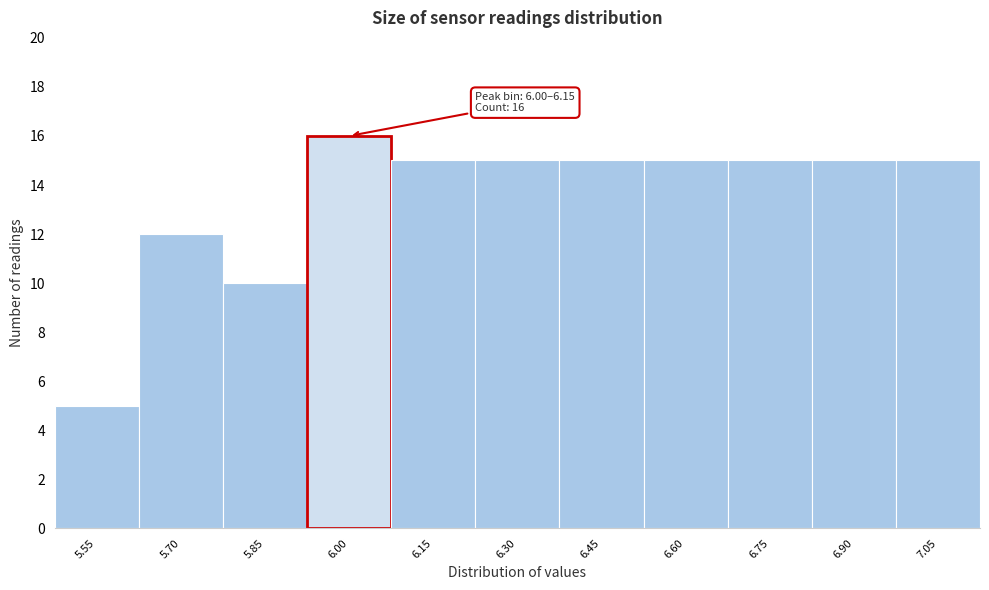

Reading left to right, list all the values displayed in this chart.

5	12	10	16	15	15	15	15	15	15	15